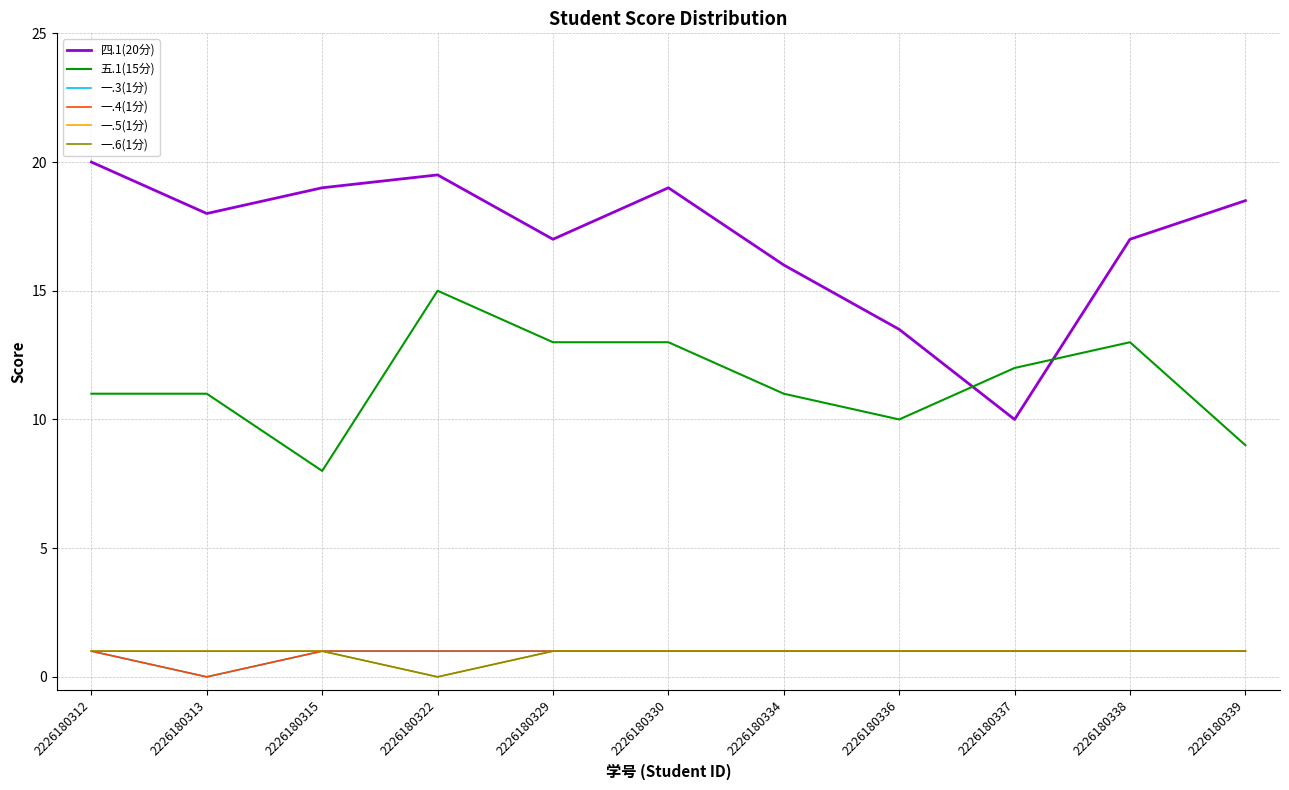

Which series has the widest spread of values?

四.1(20分)